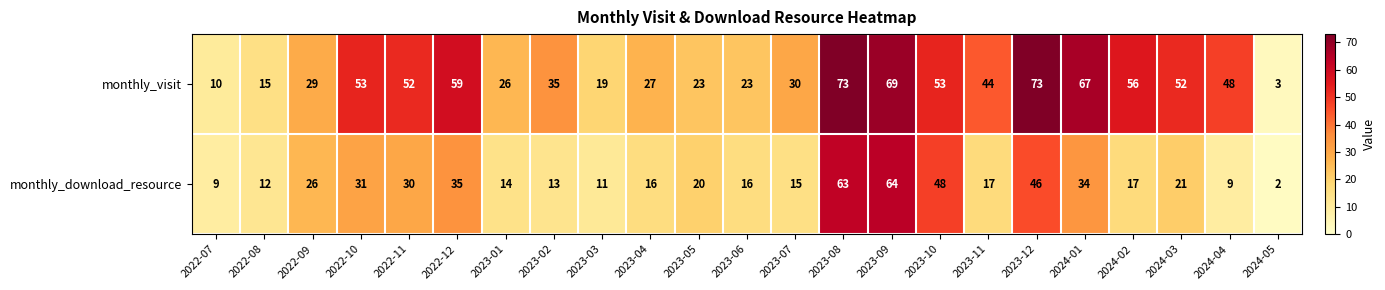

Rank the series by their average value, from highest to lowest.

monthly_visit, monthly_download_resource